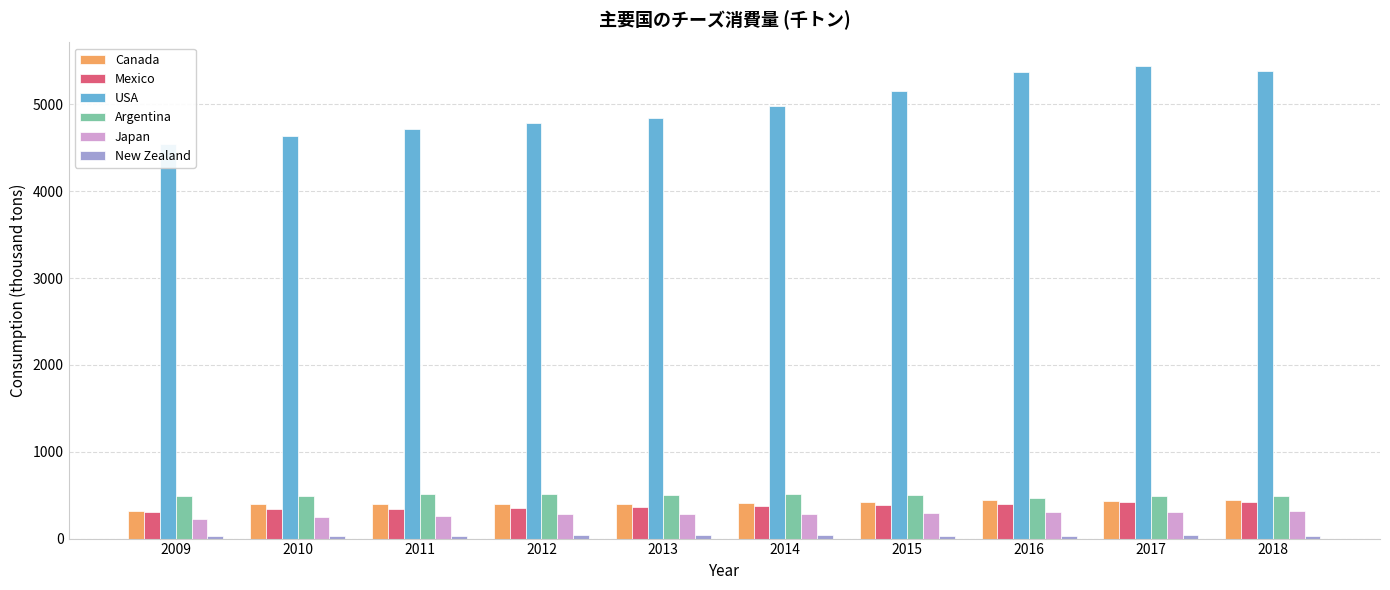

What value does the Japan series have at 2013, to the nearest 5?

285